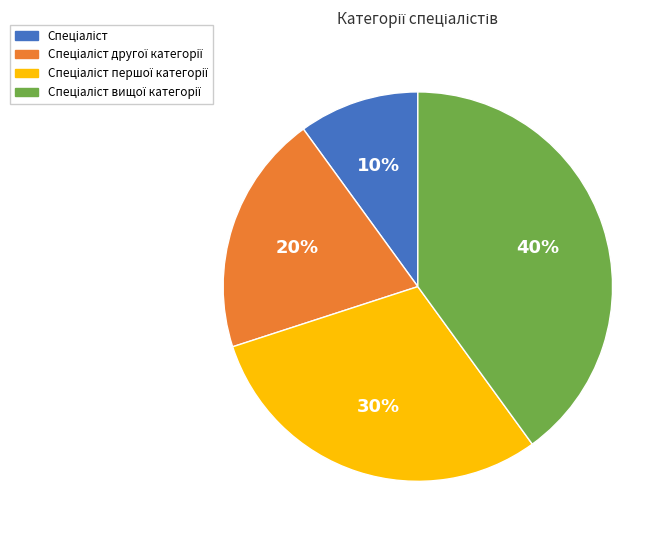

Does any single category account for the majority?

No